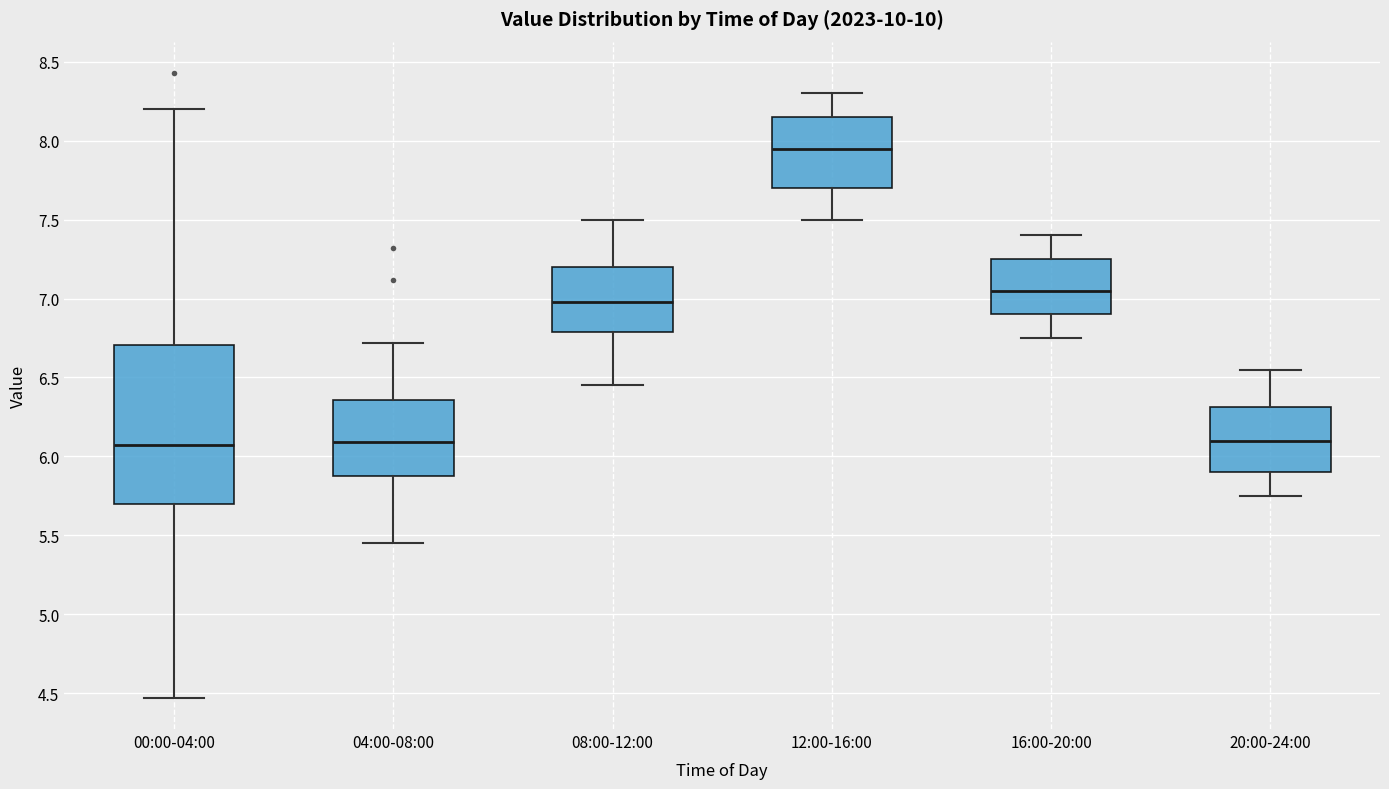

Comparing the boxes themselves (not the whiskers), which one is the tallest?

00:00-04:00